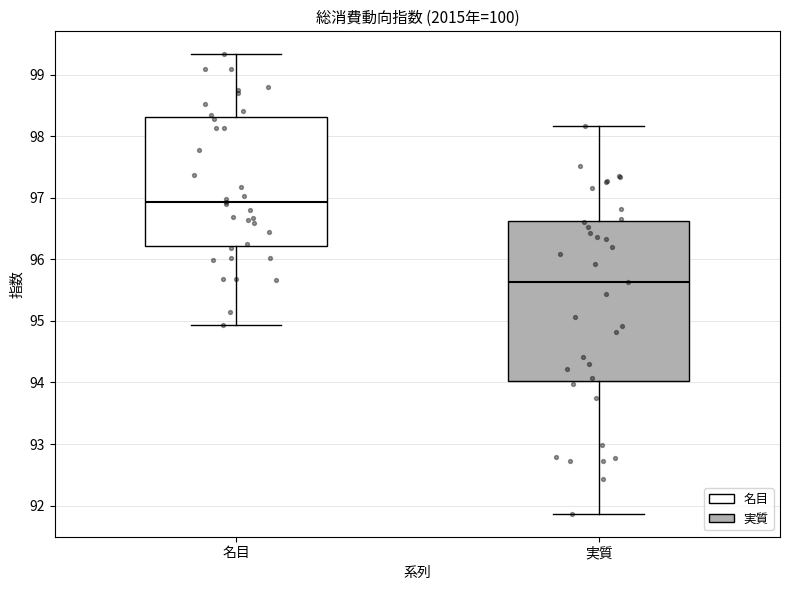

Reading left to right, read every box against the y-axis: the position of its median line, the range the box covers, and the ends of its whiskers. The values are not printed on the chart, so give them approximately, as read against the axis.

名目: median 96.9, box 96.2 to 98.3, whiskers 94.9 to 99.3
実質: median 95.6, box 94.0 to 96.6, whiskers 91.9 to 98.2